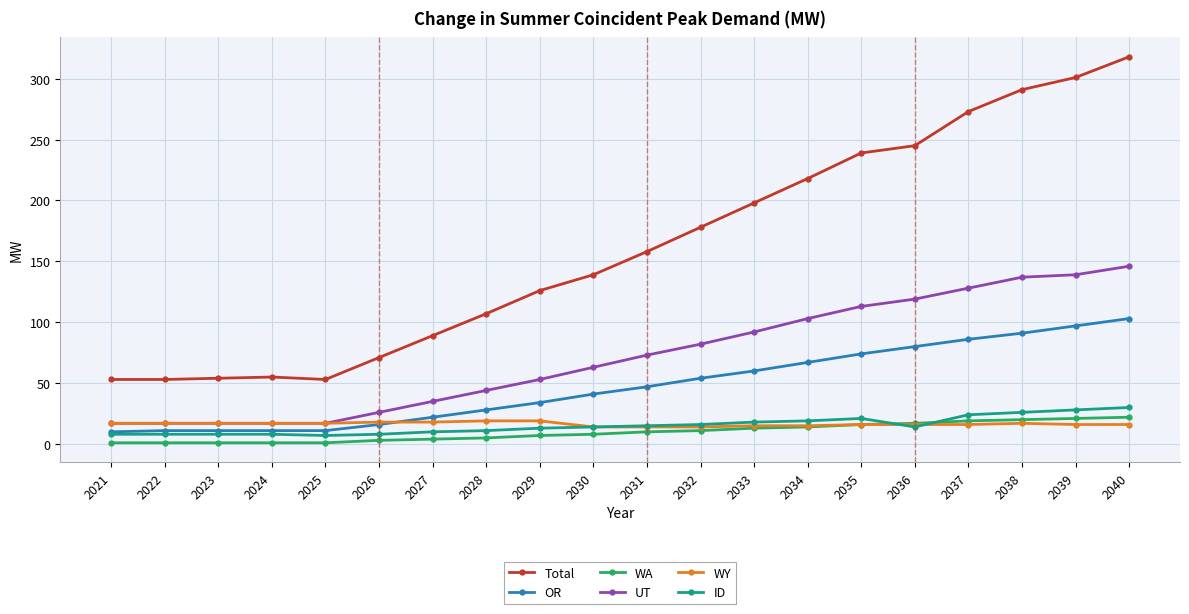

What is the minimum value for UT?

17